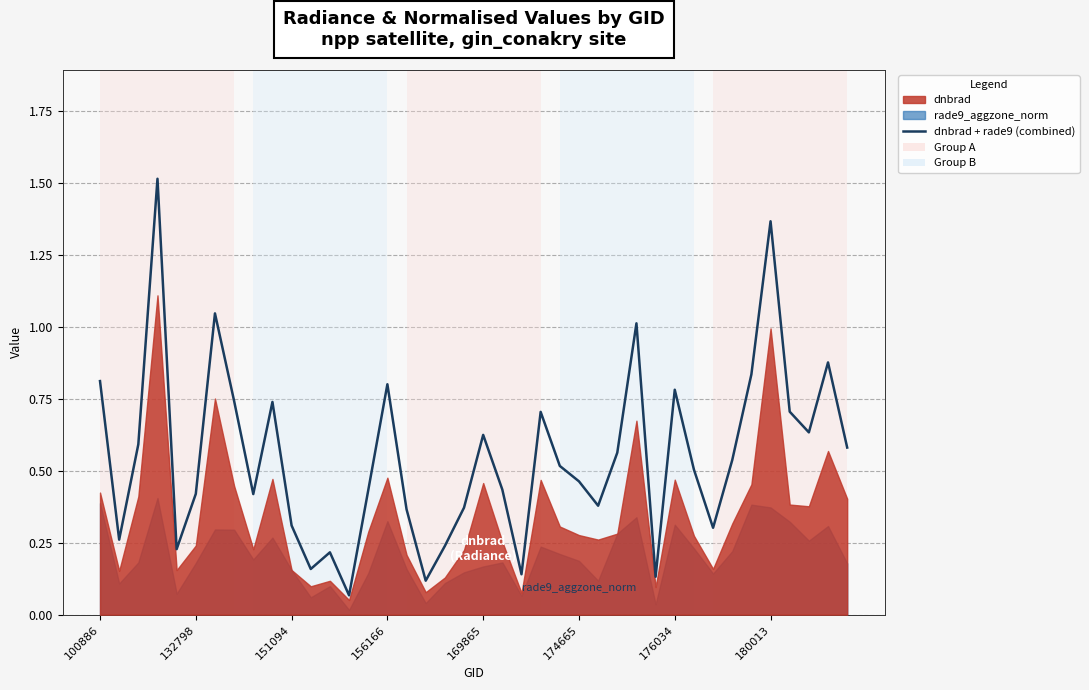

Reading left to right, transcribe all the data shown in this chart.

0.8	0.3	0.6	1.5	0.2	0.4	1.0	0.7	0.4	0.7	0.3	0.2	0.2	0.1	0.4	0.8	0.4	0.1	0.2	0.4	0.6	0.4	0.1	0.7	0.5	0.5	0.4	0.6	1.0	0.1	0.8	0.5	0.3	0.5	0.8	1.4	0.7	0.6	0.9	0.6